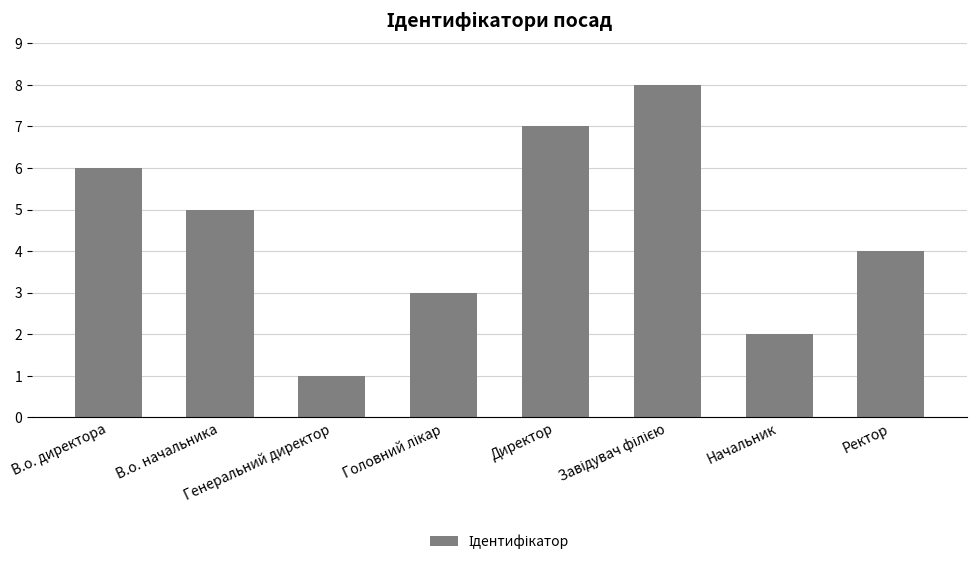

What is the maximum value shown in the chart?

8